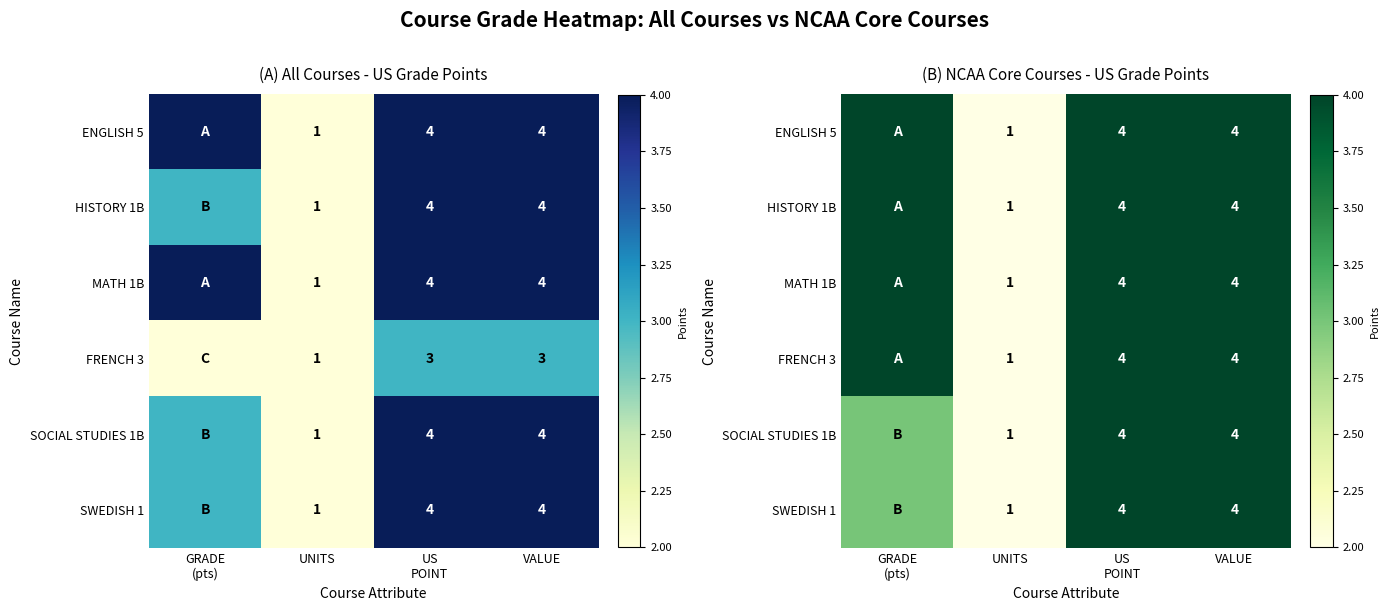

At how many categories does at least one series exceed 1?

3